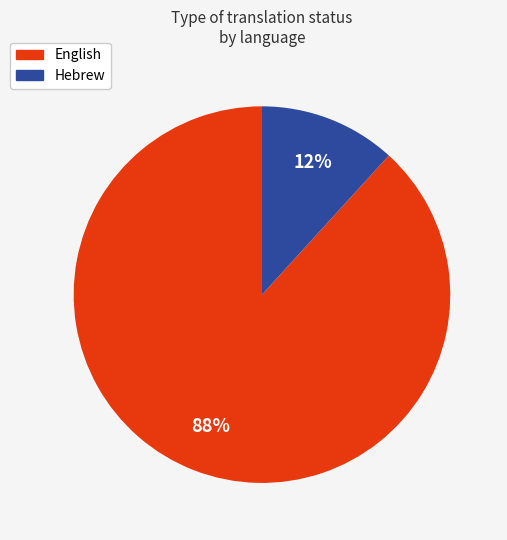

To the nearest percent, what percentage of the pie is English?

88%